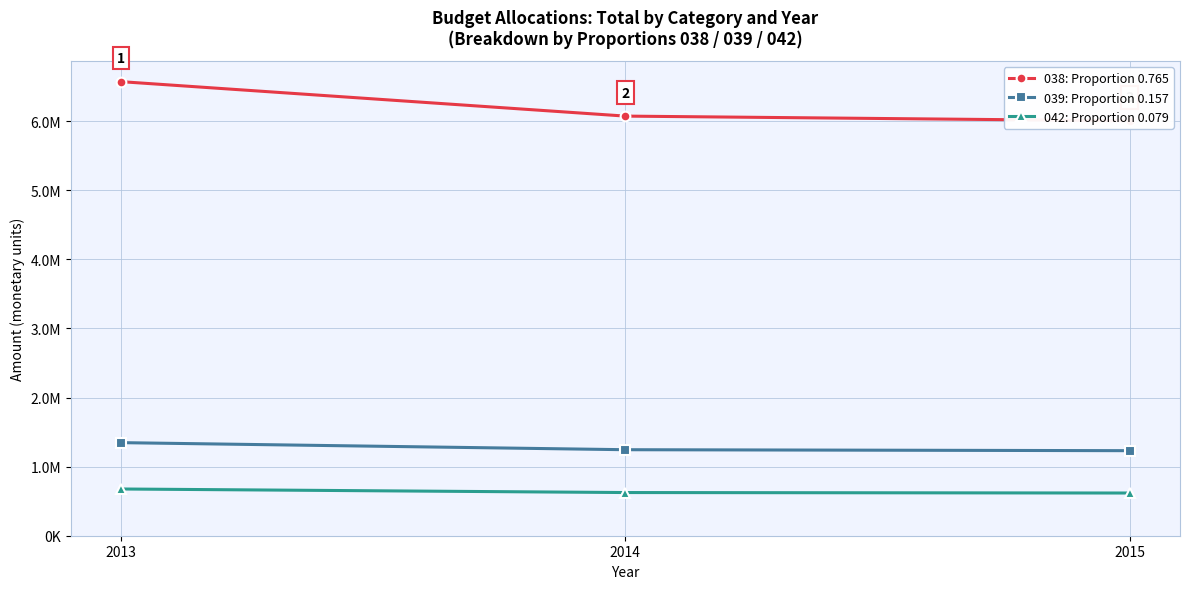

At how many categories does at least one series exceed 6153915?

1